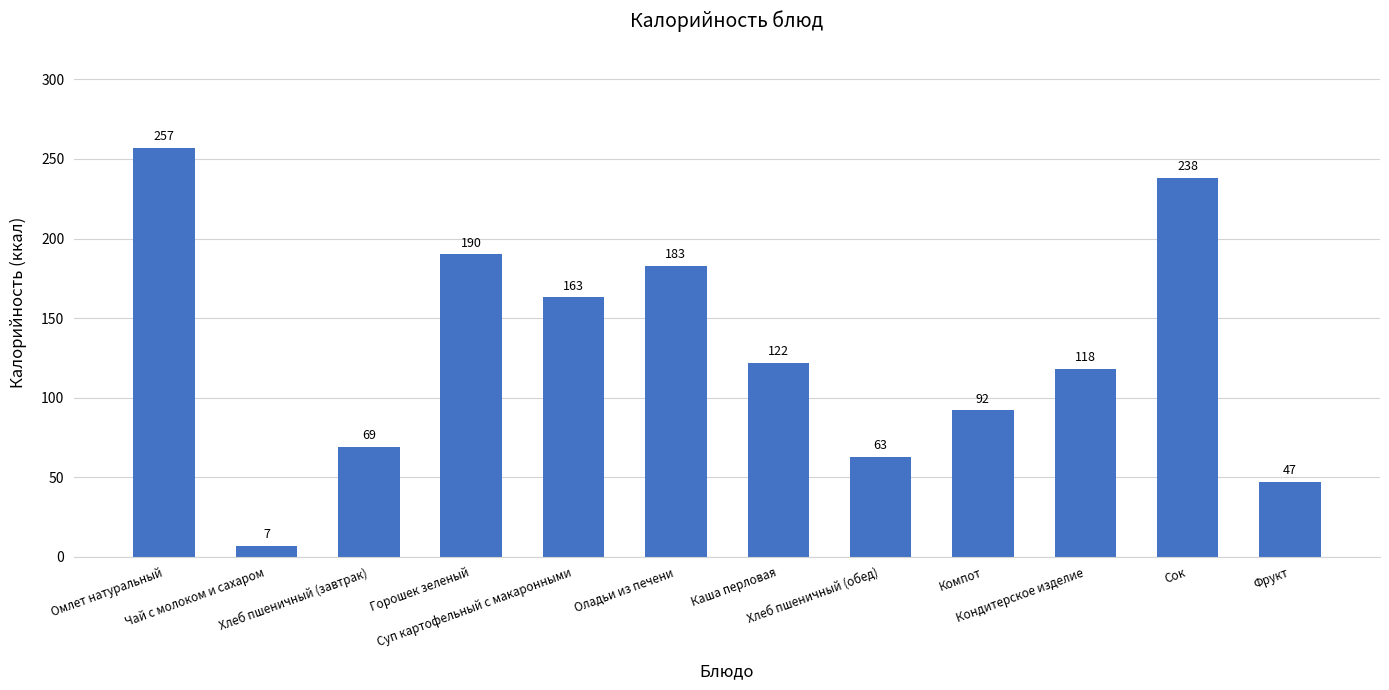

Which category has the lowest value across all series?

Чай с молоком и сахаром